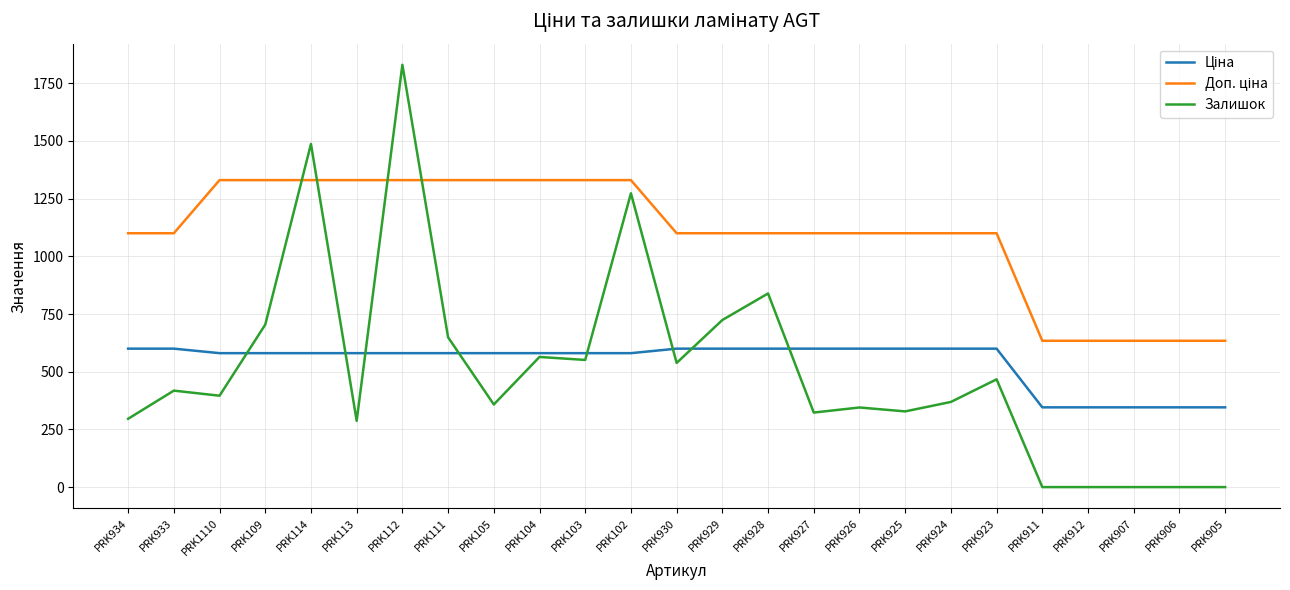

Which category has the highest value across all series?

PRK112